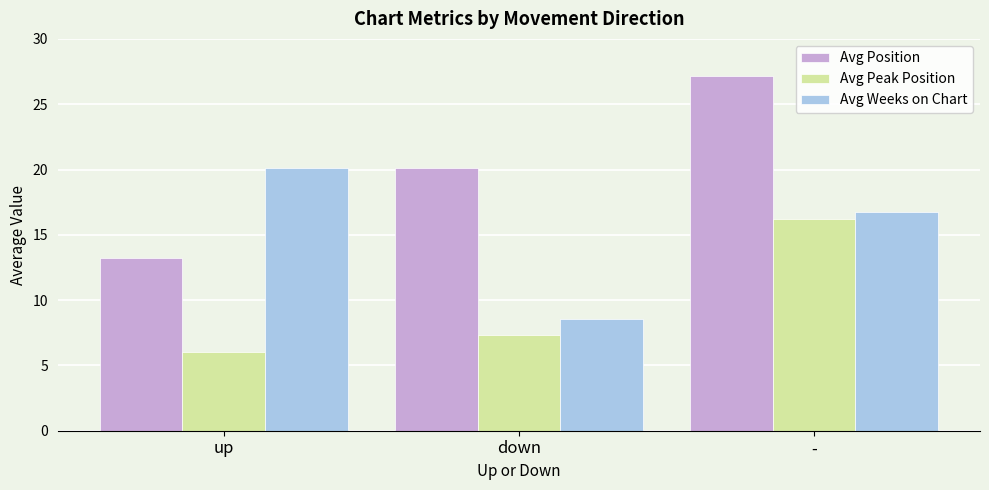

How many series are shown in this chart?

3